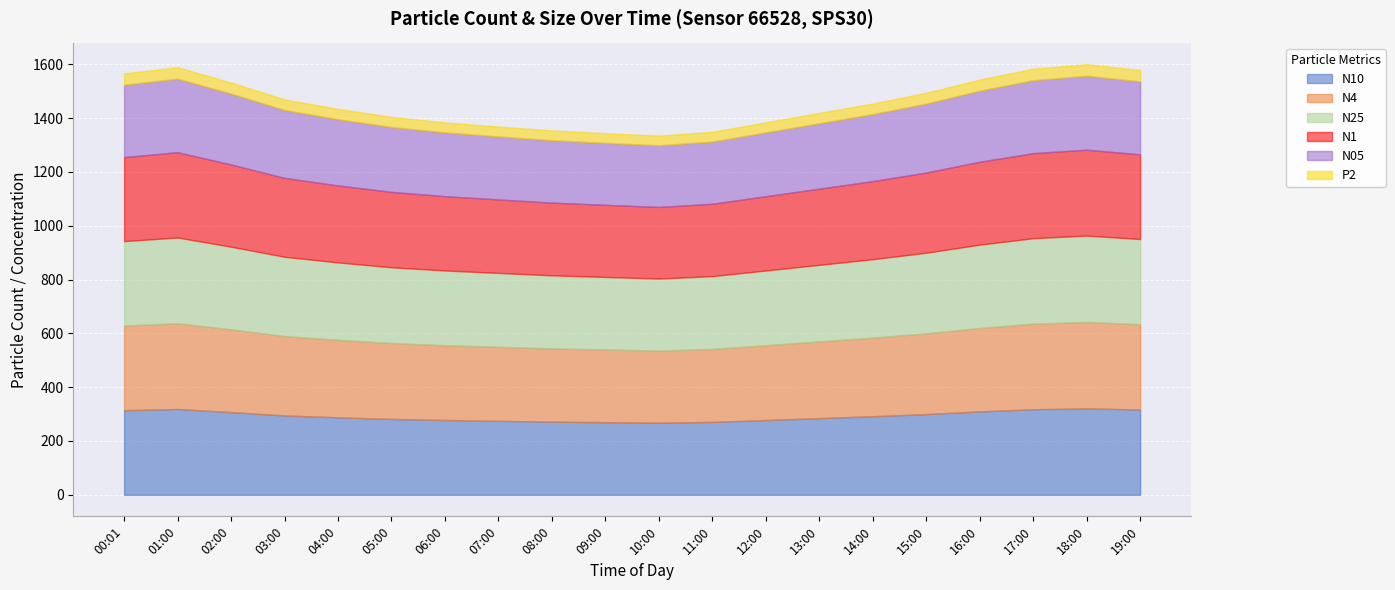

What is the label of the 8th point from the right?

12:00